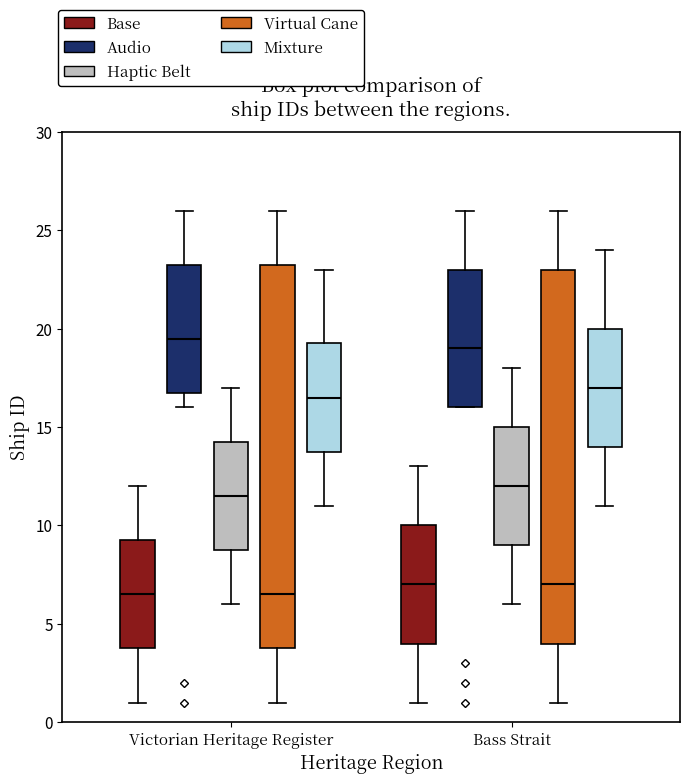

Comparing the boxes themselves (not the whiskers), which one is the tallest?

Victorian Heritage Register (Virtual Cane)